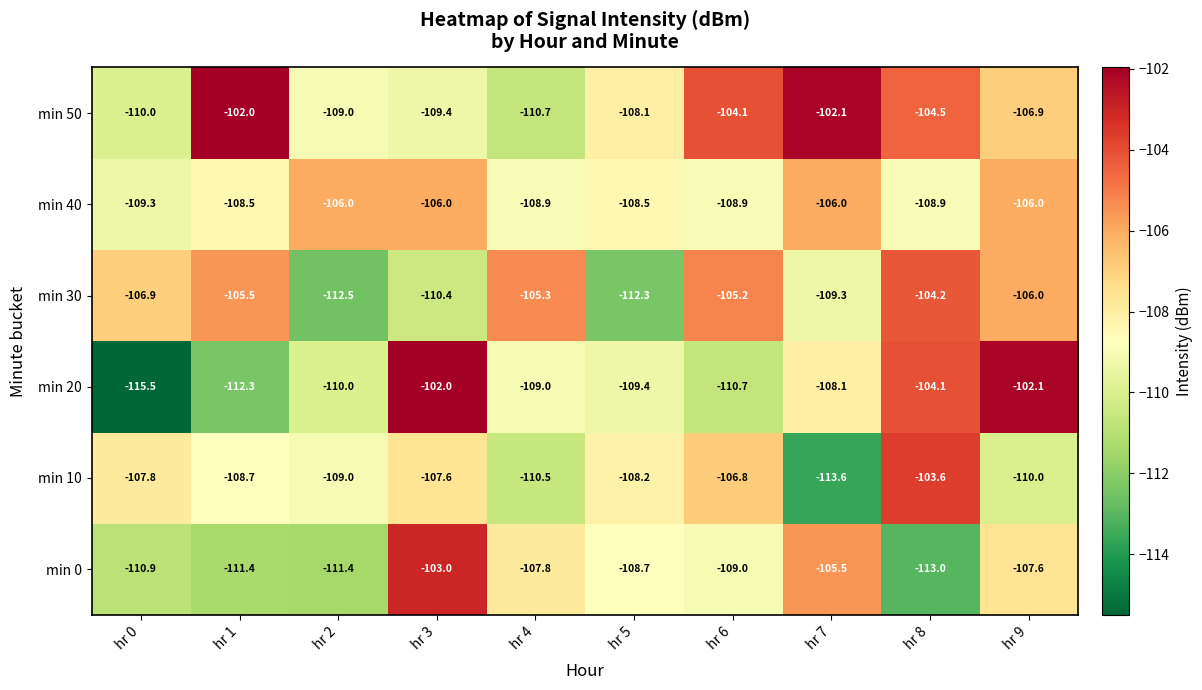

Rank the series at hr 8 from lowest to highest value.

min 0, min 40, min 50, min 30, min 20, min 10